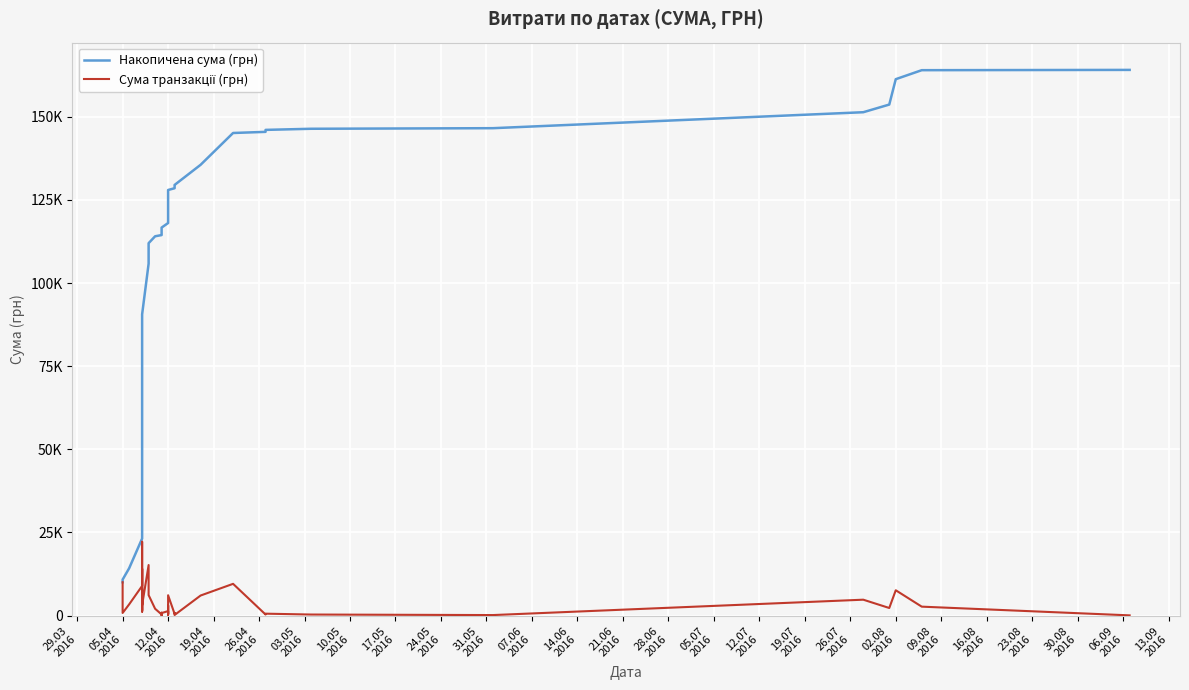

What is the maximum value shown in the chart?

164083.9